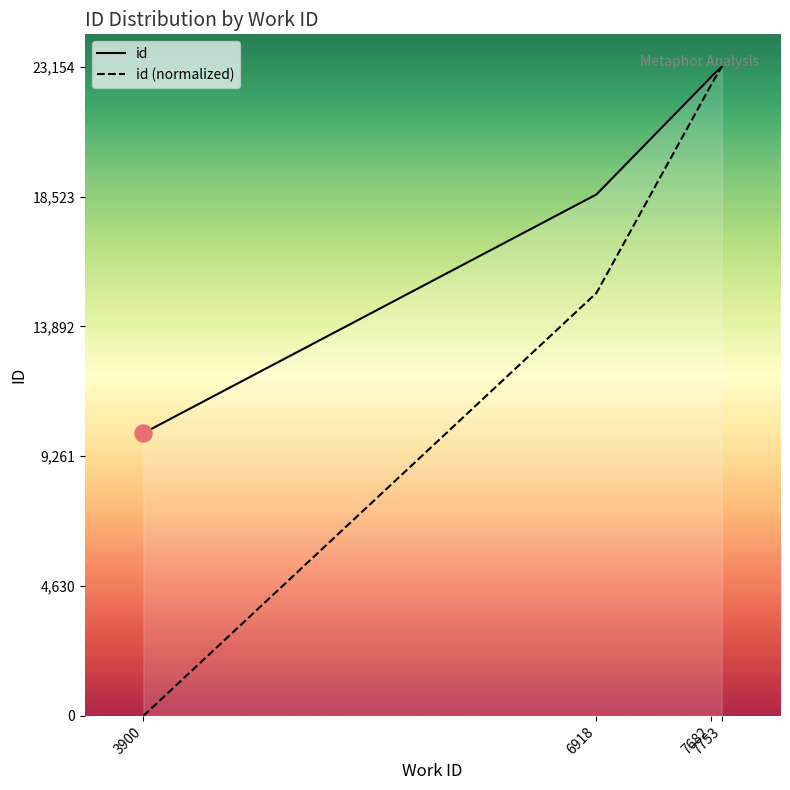

What are all the series names shown in the legend?

id, id (normalized)